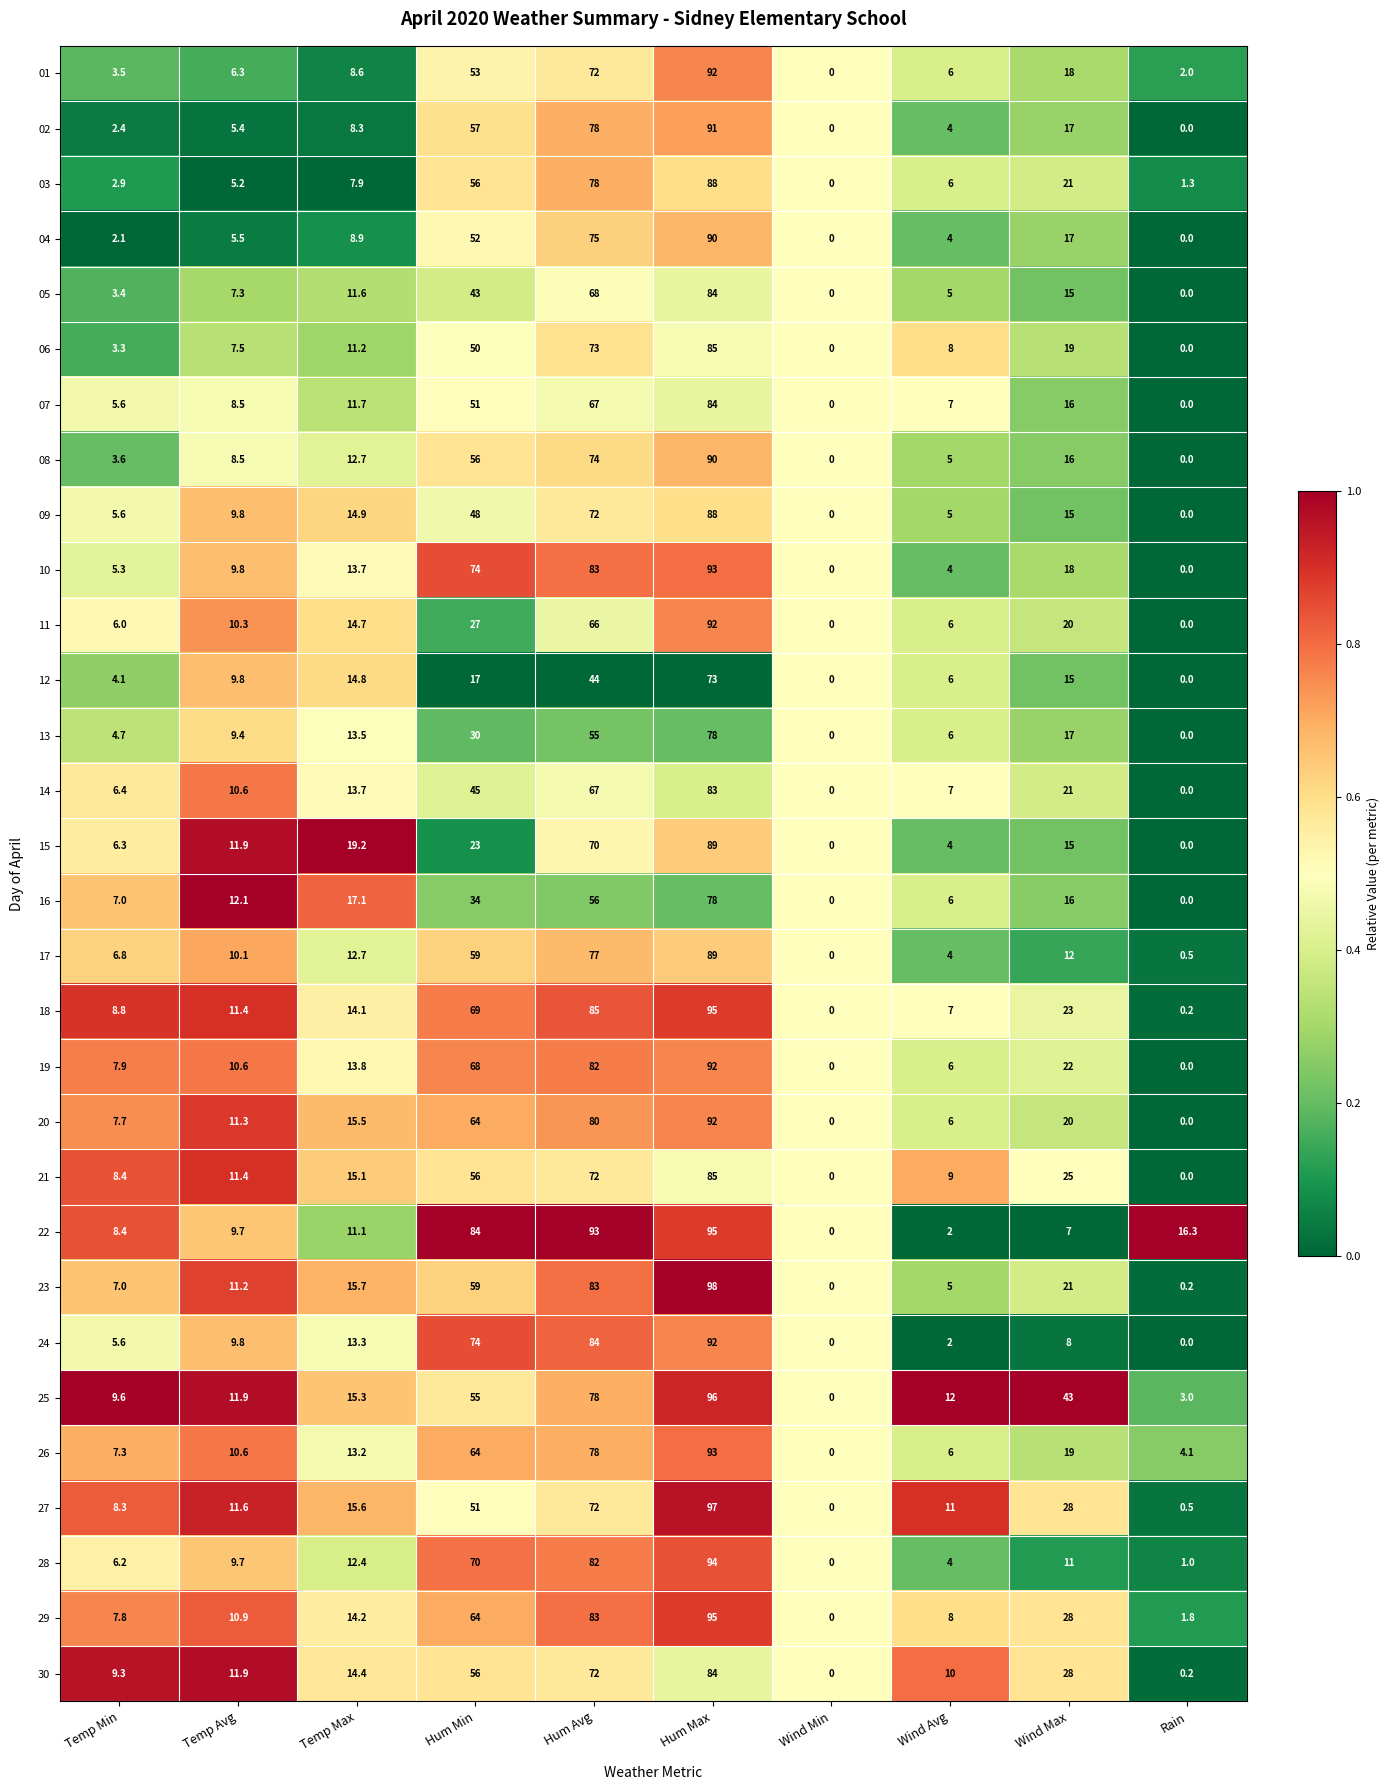

The 30 series shows 16.8 at Wind Avg. True or false?

False